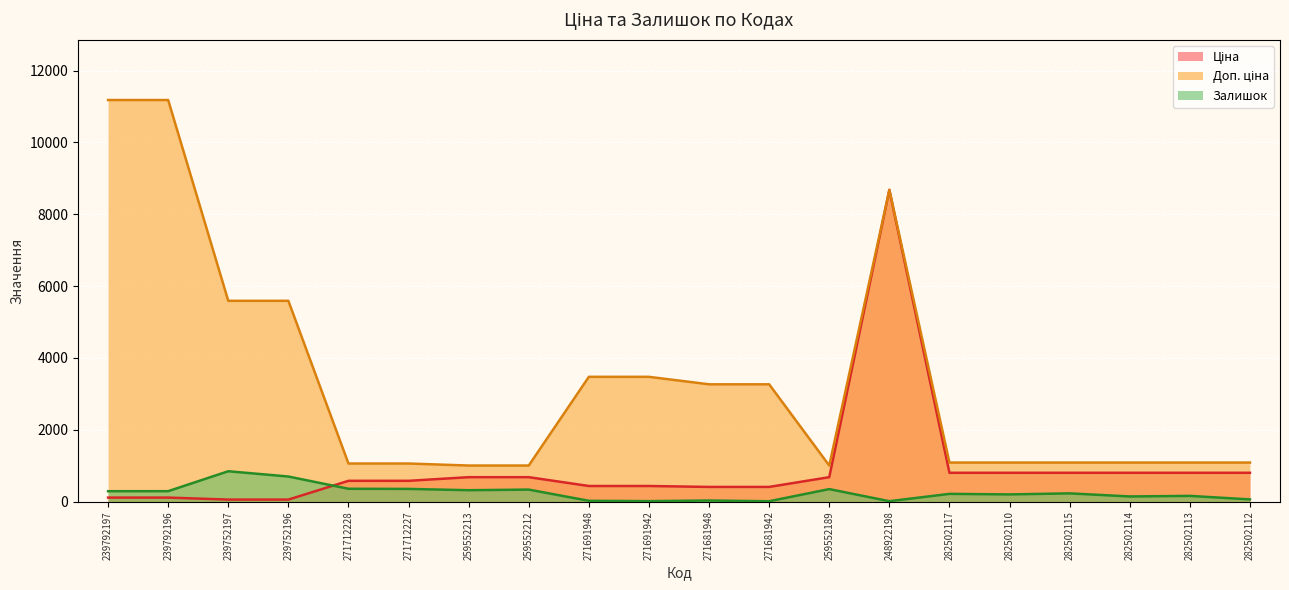

What position from the right is 271691948?

12